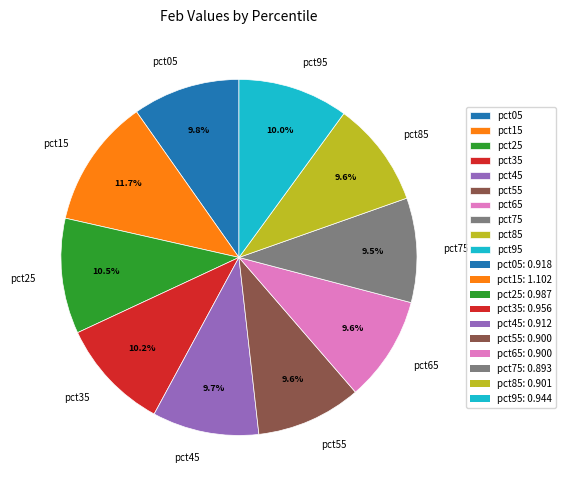

Combined, what portion of the pie is pct15 and pct95?

21.7%